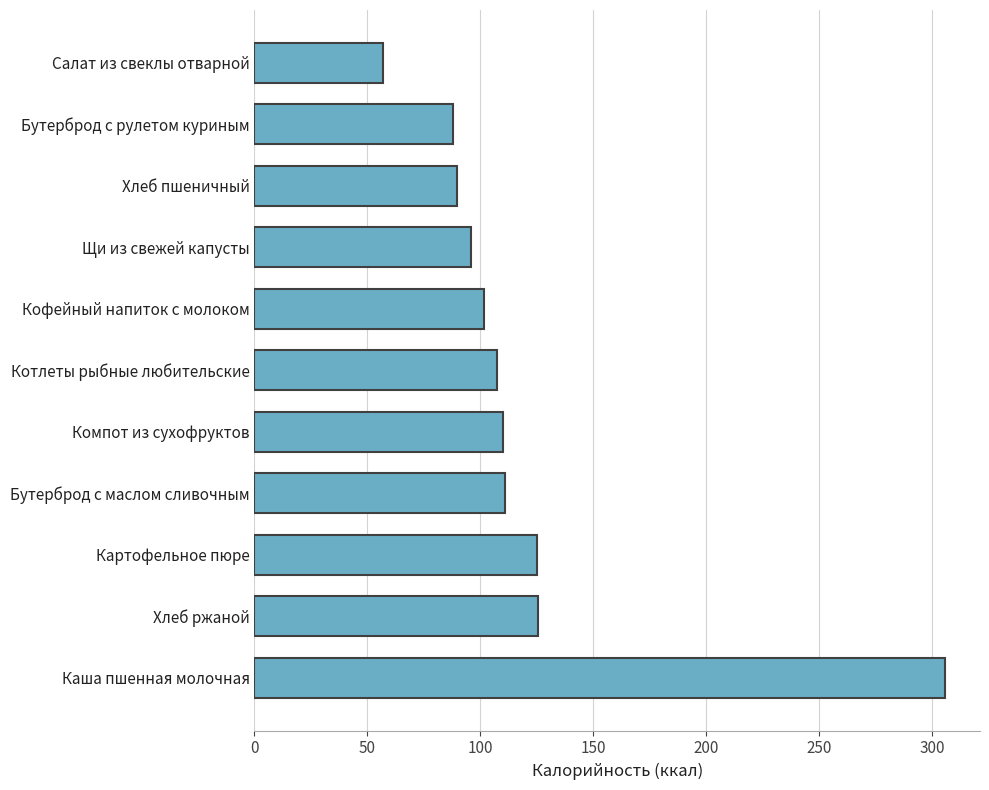

Which has a higher value, Картофельное пюре or Салат из свеклы отварной?

Картофельное пюре